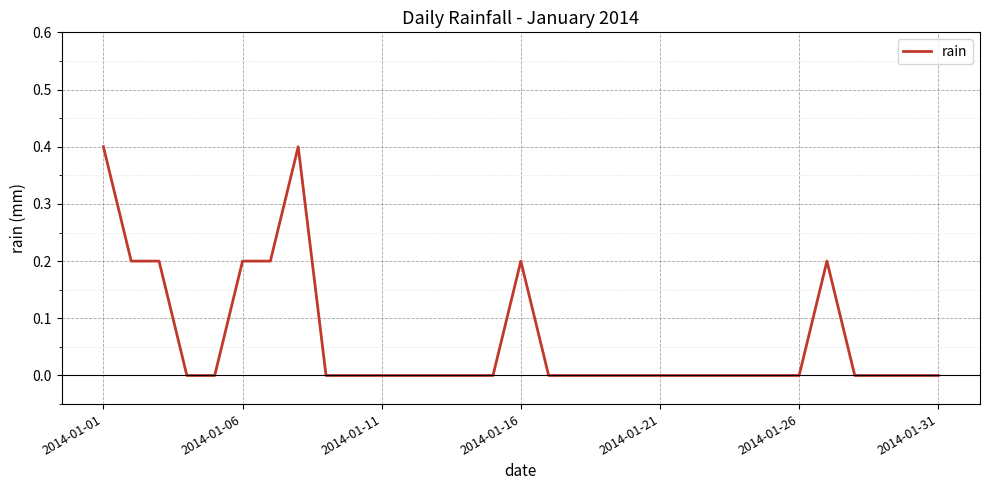

What is the difference between the maximum and minimum values?

0.4